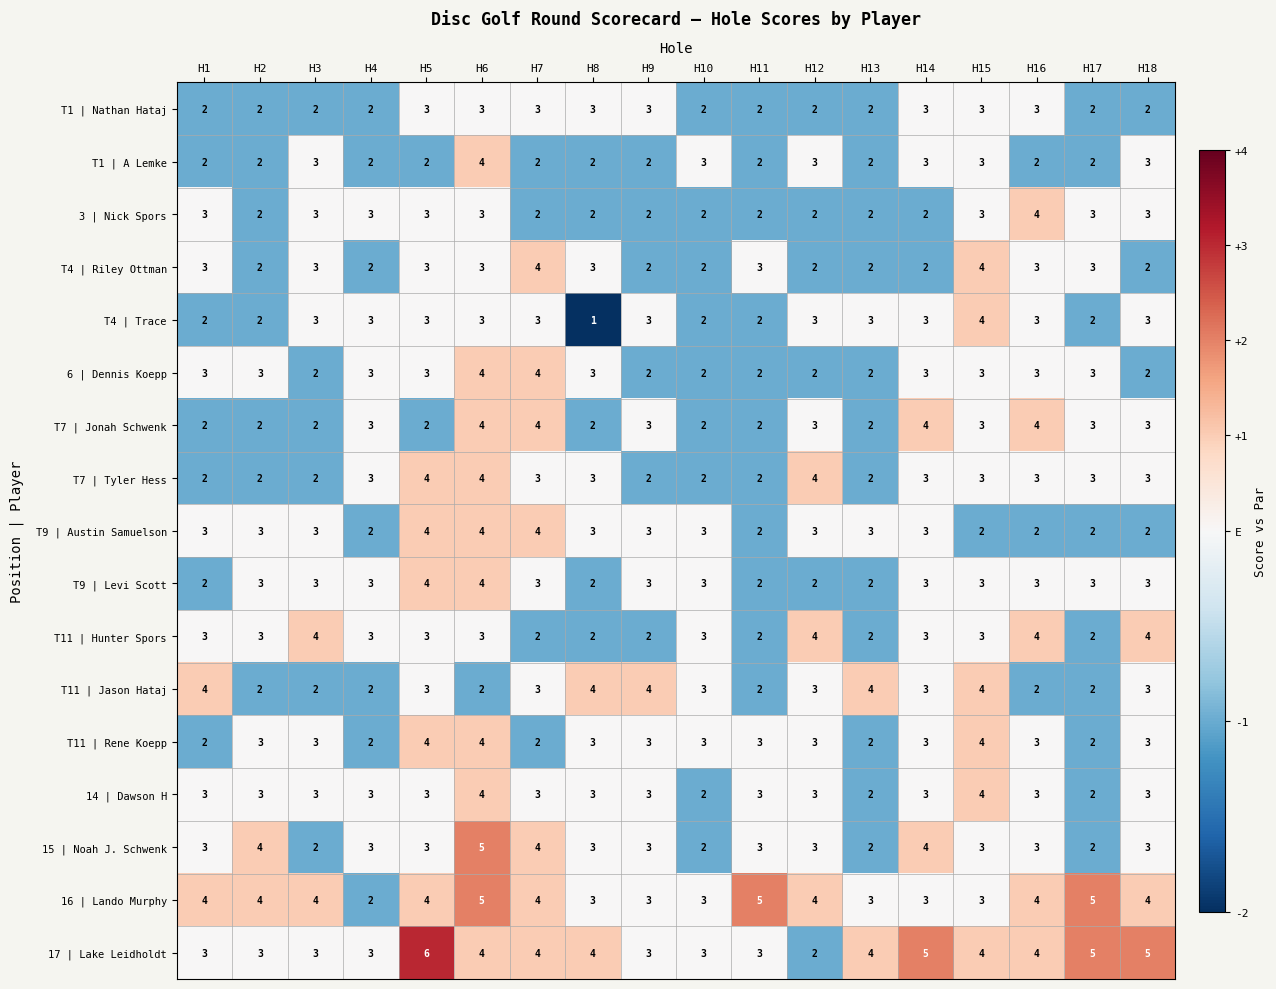

Which series has the largest range (max minus min)?

17 | Lake Leidholdt